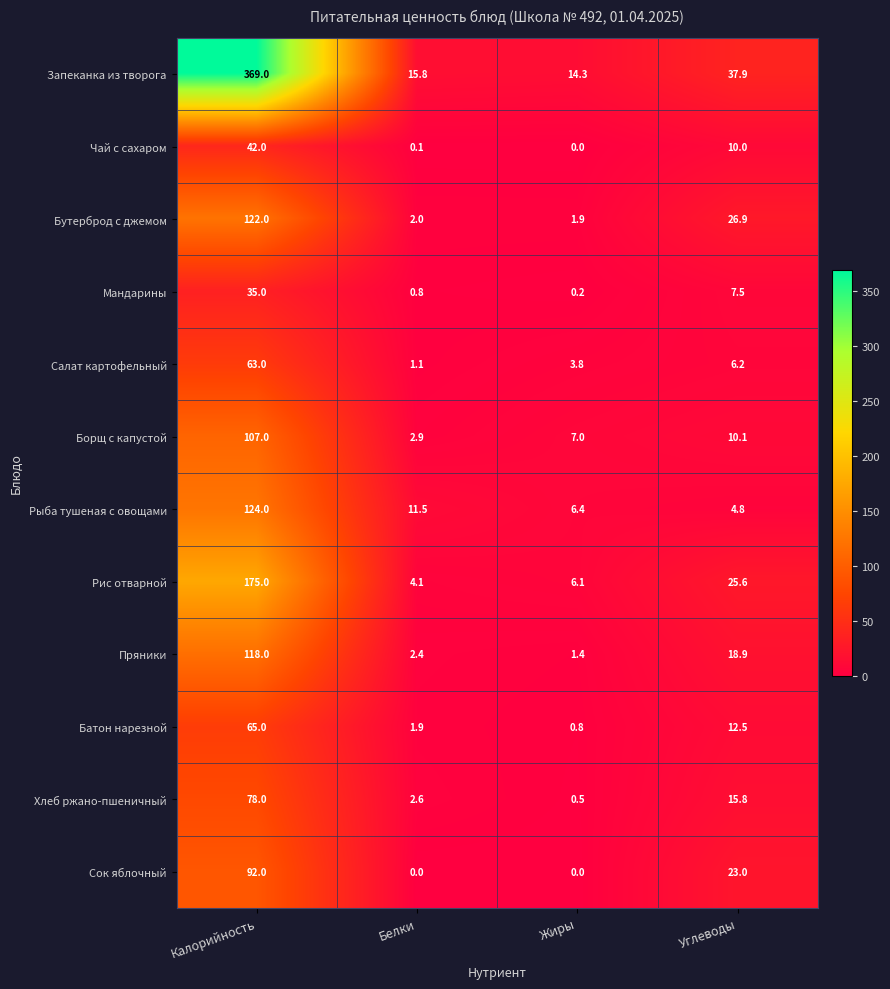

Which series has the largest range (max minus min)?

Запеканка из творога